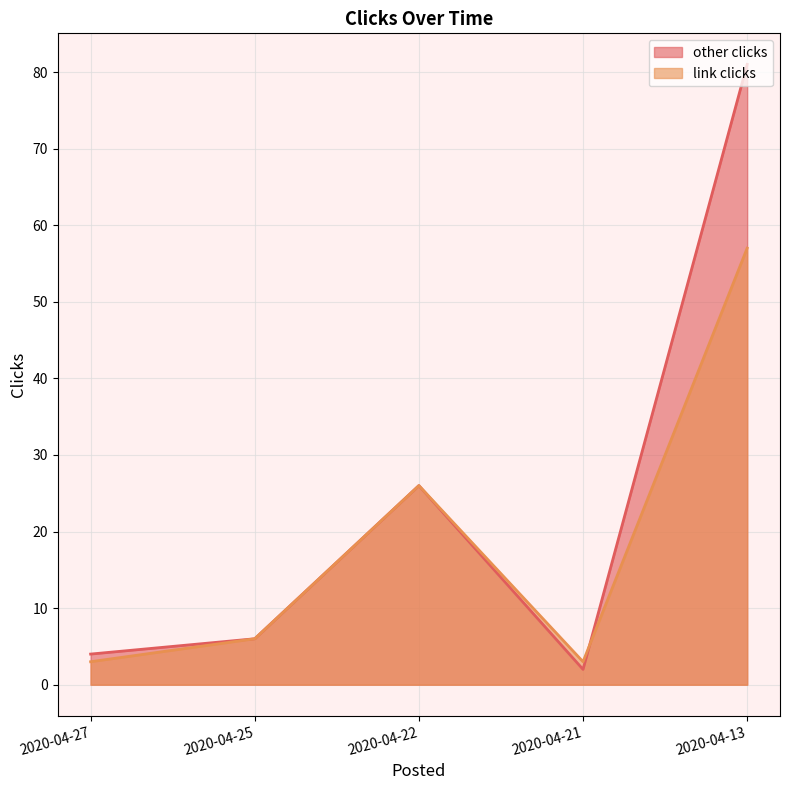

Does the chart display data point markers on the line(s)?

No